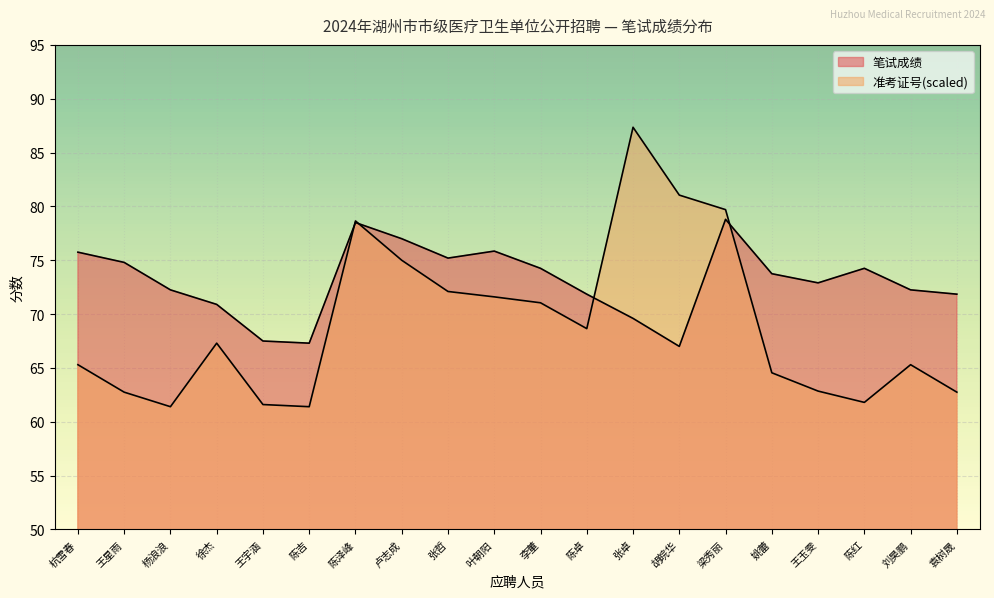

What is the difference between the highest and lowest values at 杨浪浪?

10.9